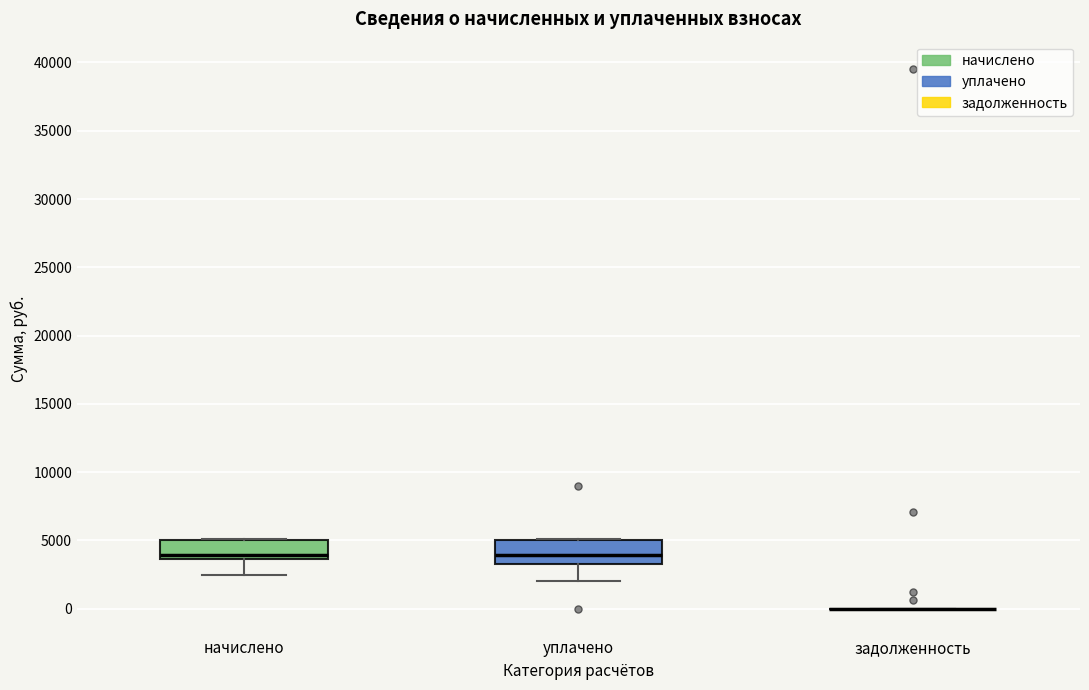

Reading left to right, read every box against the y-axis: the position of its median line, the range the box covers, and the ends of its whiskers. The values are not printed on the chart, so give them approximately, as read against the axis.

начислено: median 4000, box 3500 to 5000, whiskers 2500 to 5000
уплачено: median 4000, box 3000 to 5000, whiskers 2000 to 5000
задолженность: box collapsed to a line at 0, whiskers 0 to 0